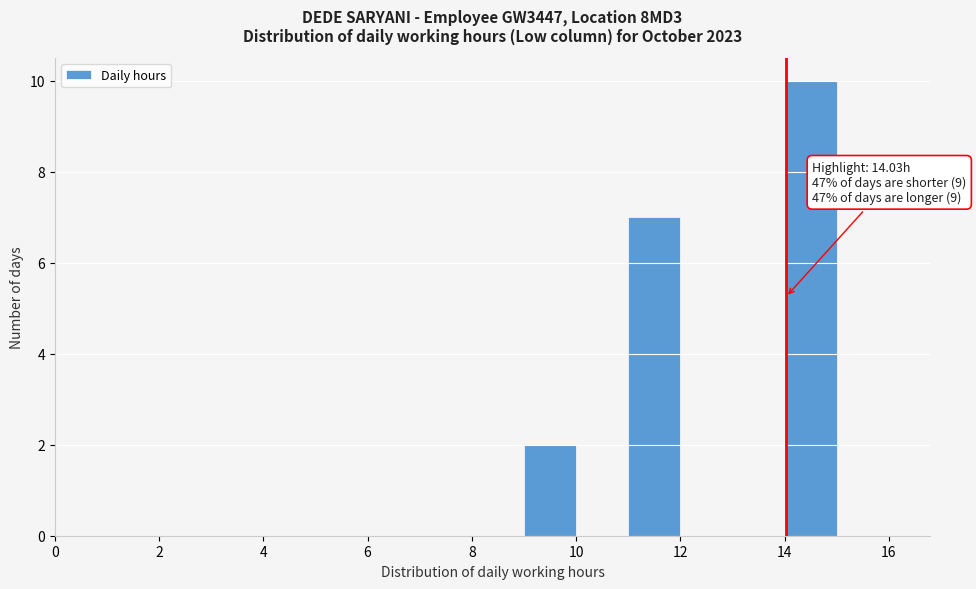

Over which range of the x-axis is the bar tallest?

14 to 15